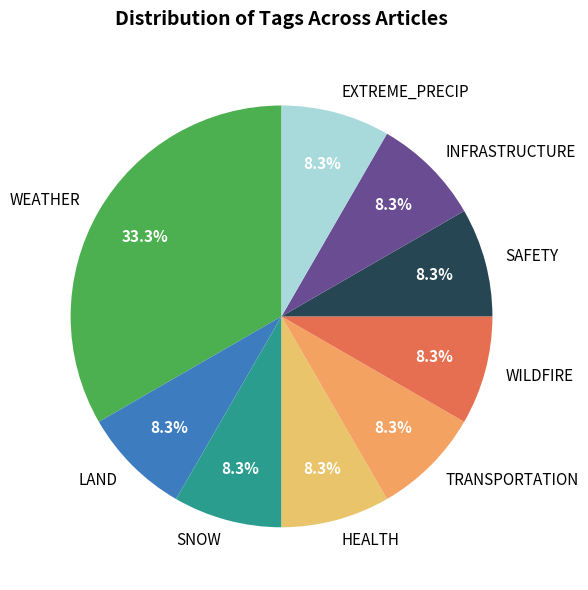

Does SAFETY represent more than half of the total?

No